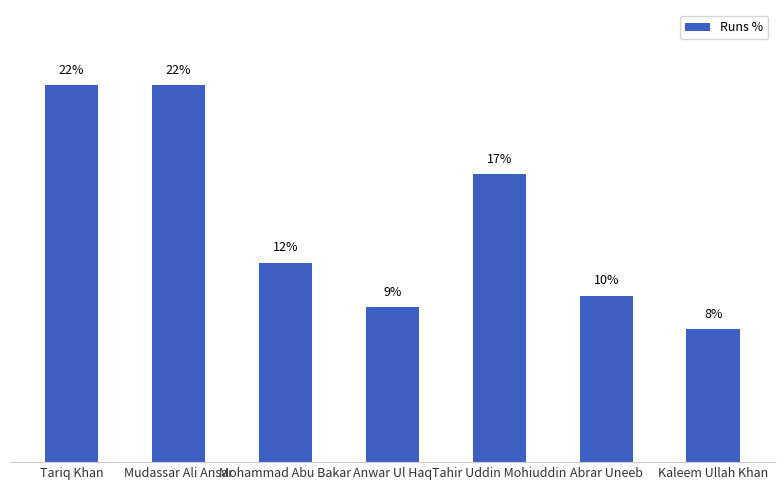

The chart shows a value of 7.8 at Kaleem Ullah Khan. True or false?

True